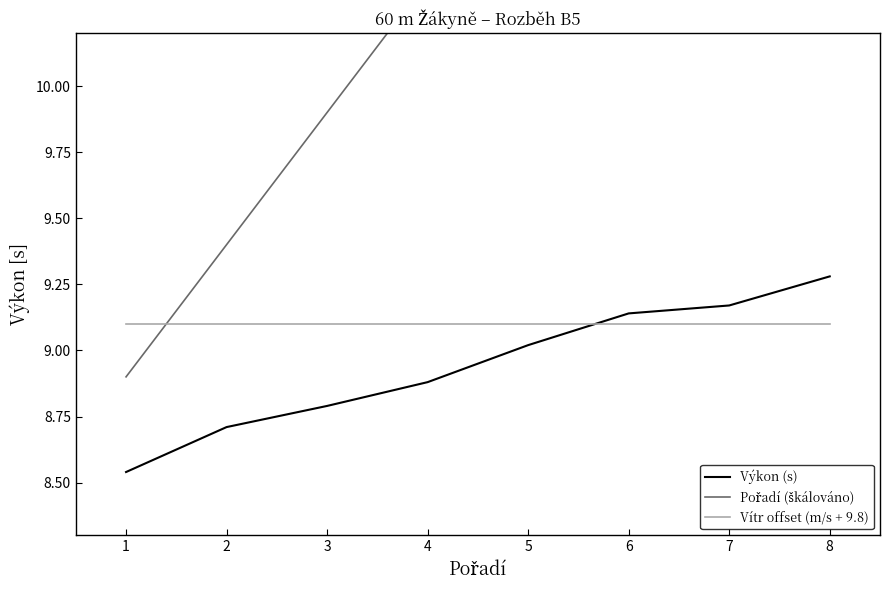

What is the total value across all series at 3?

27.8